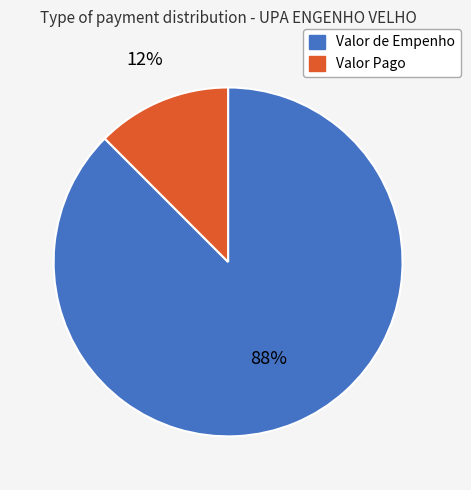

How many slices are in this pie chart?

2